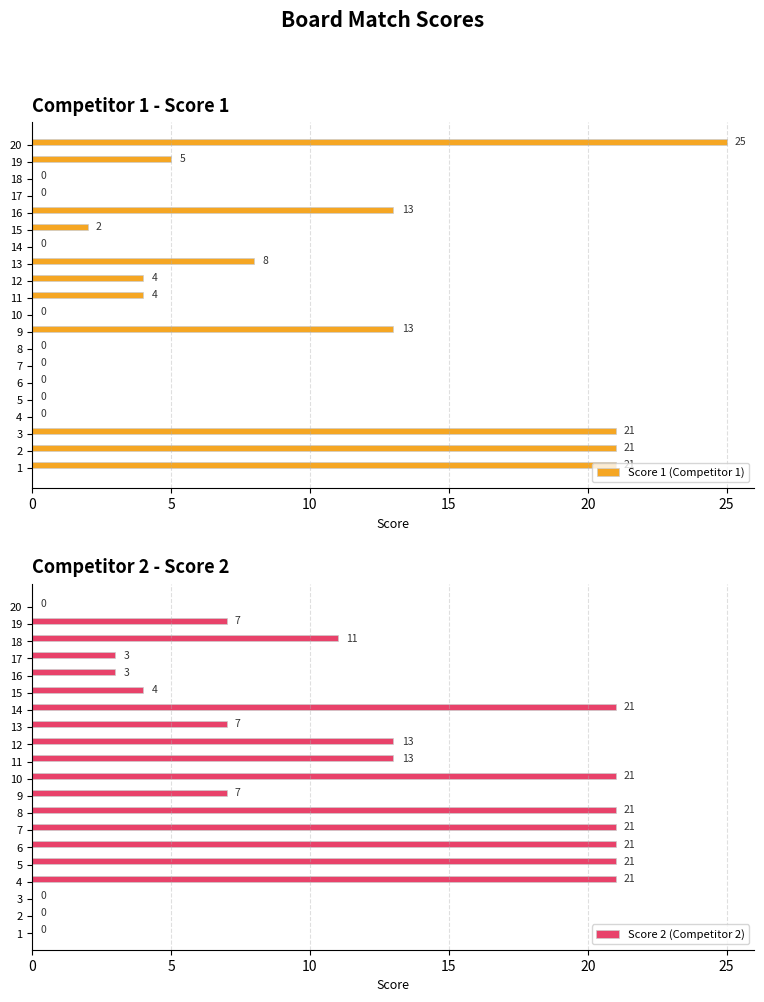

What is the difference between the second highest and second lowest values in the Score 1 (Competitor 1) series?

21